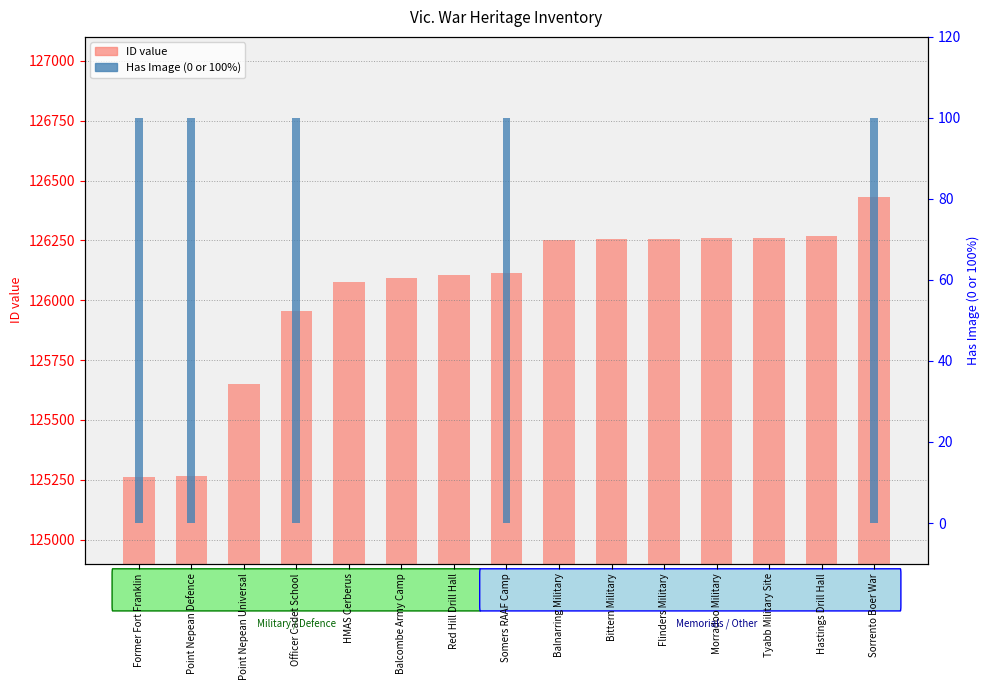

The Has Image (%) series shows -48 at Tyabb Military Site. True or false?

False